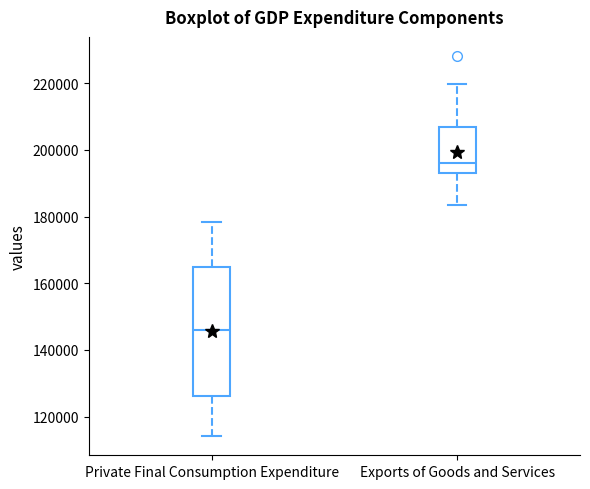

Which box is the tallest, from its lower edge to its upper edge?

Private Final Consumption Expenditure